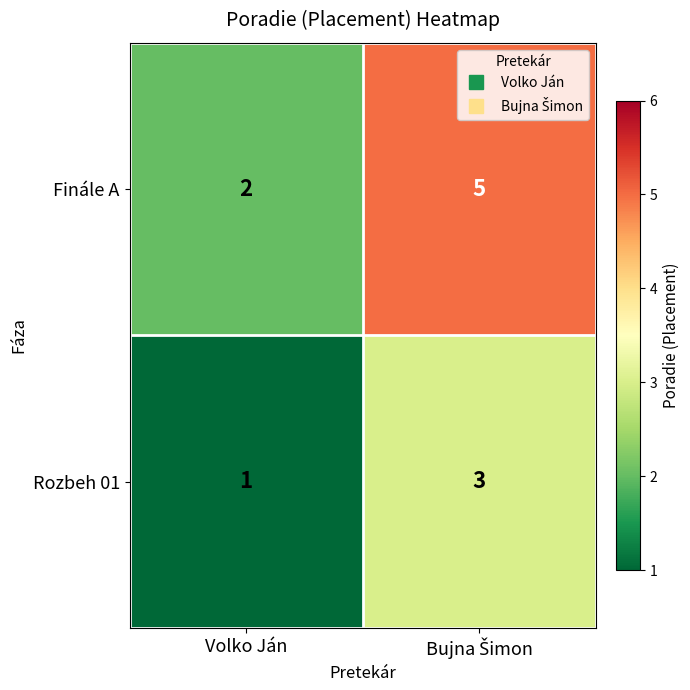

List the series in order of their peak value, lowest first.

Rozbeh 01, Finále A